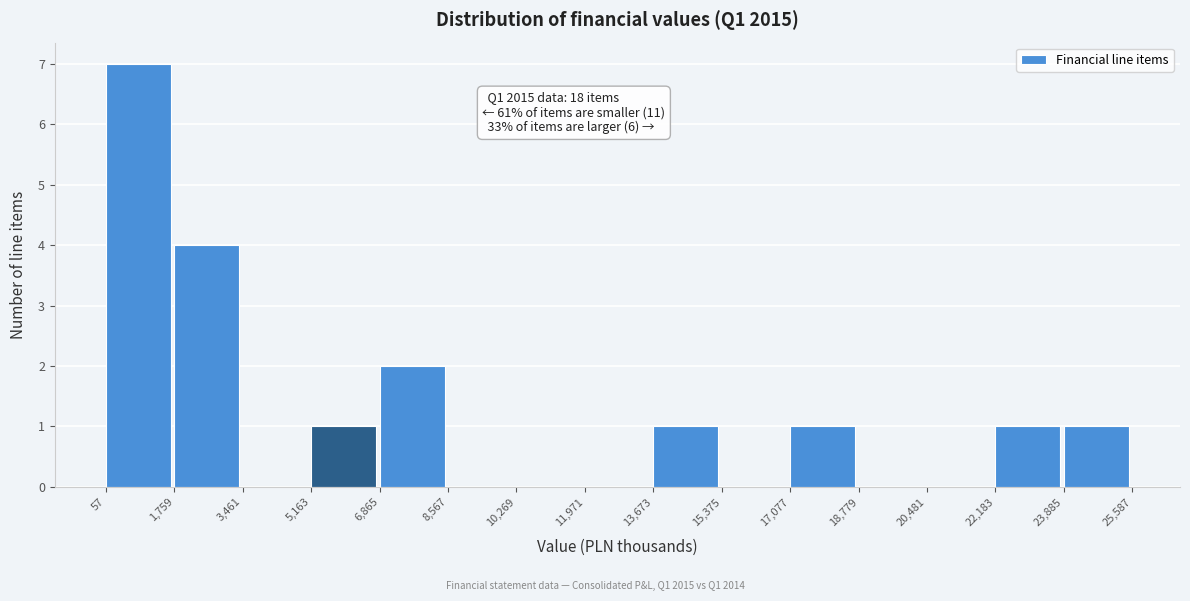

Over which range of the x-axis is the bar tallest?

57 to 1,759